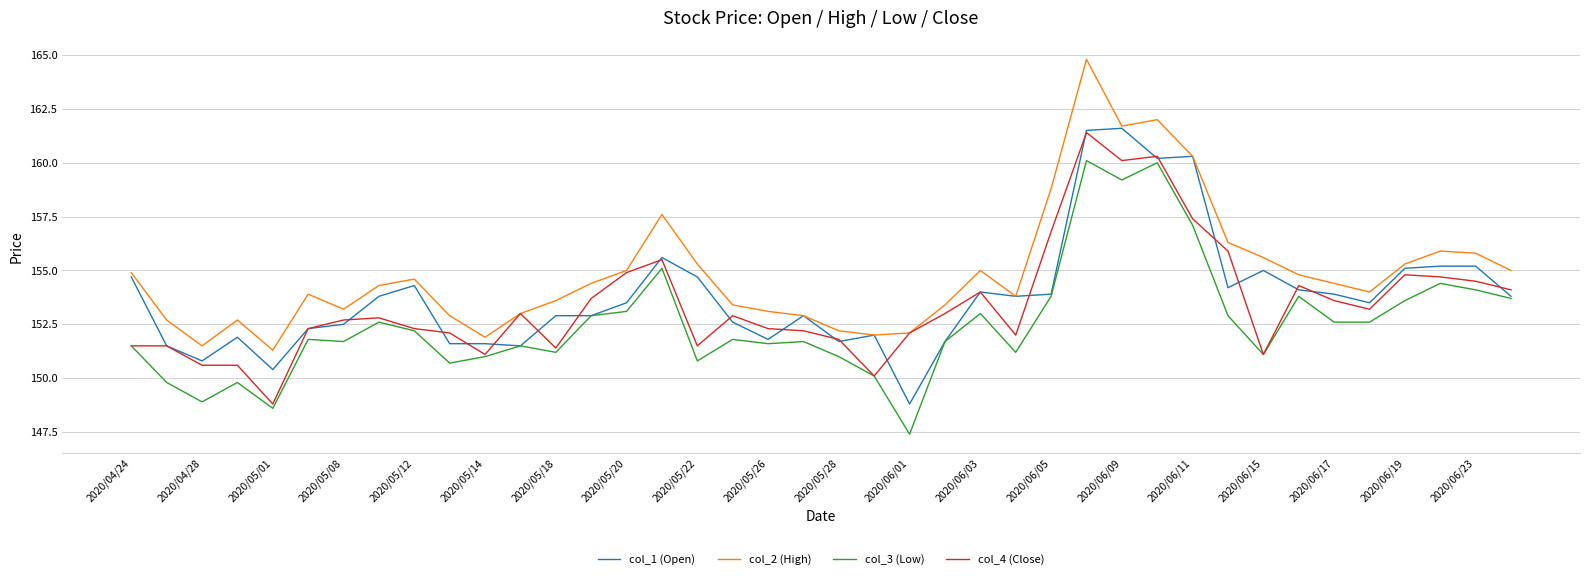

At how many categories does at least one series exceed 156?

7